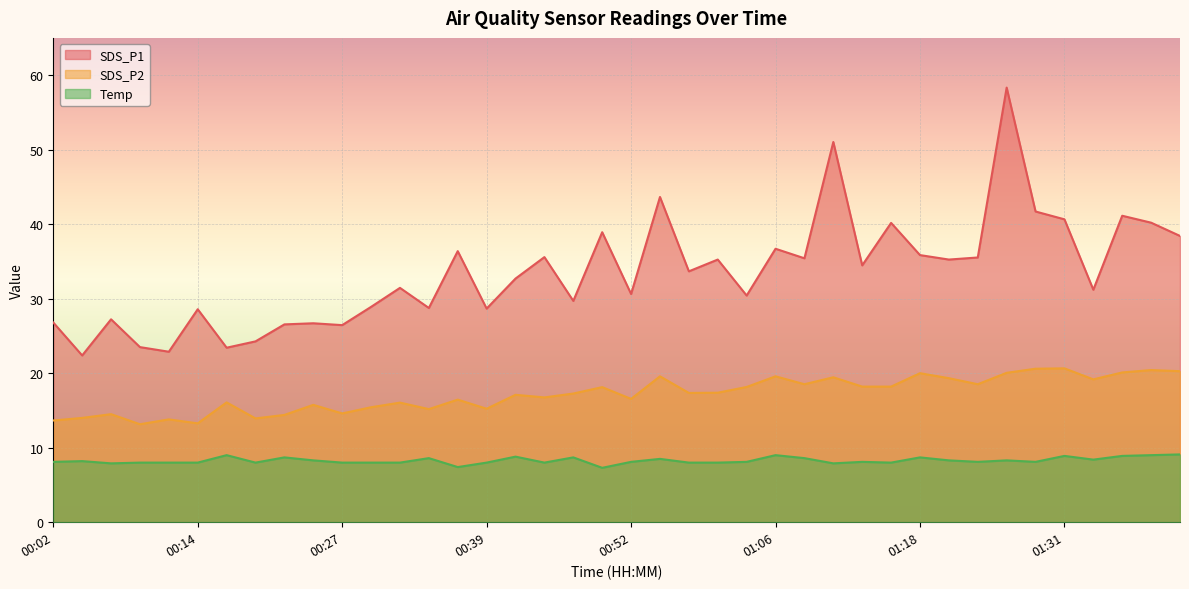

How many values in the SDS_P1 series are below 33?

20